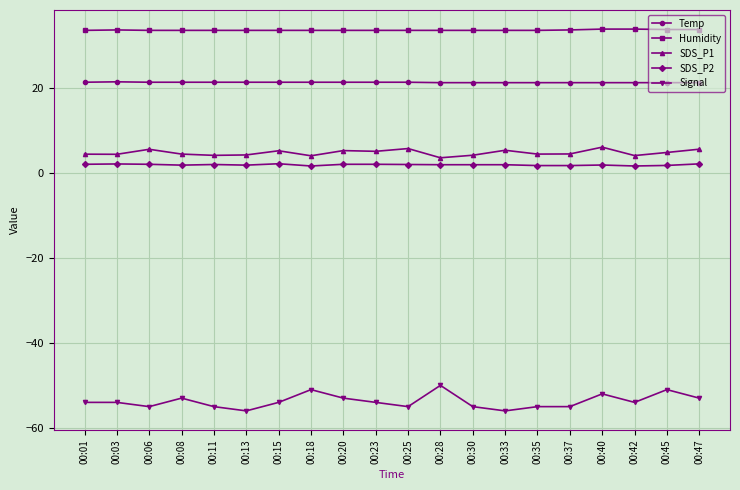

What is the difference between the maximum and minimum values in the SDS_P2 series?

0.5